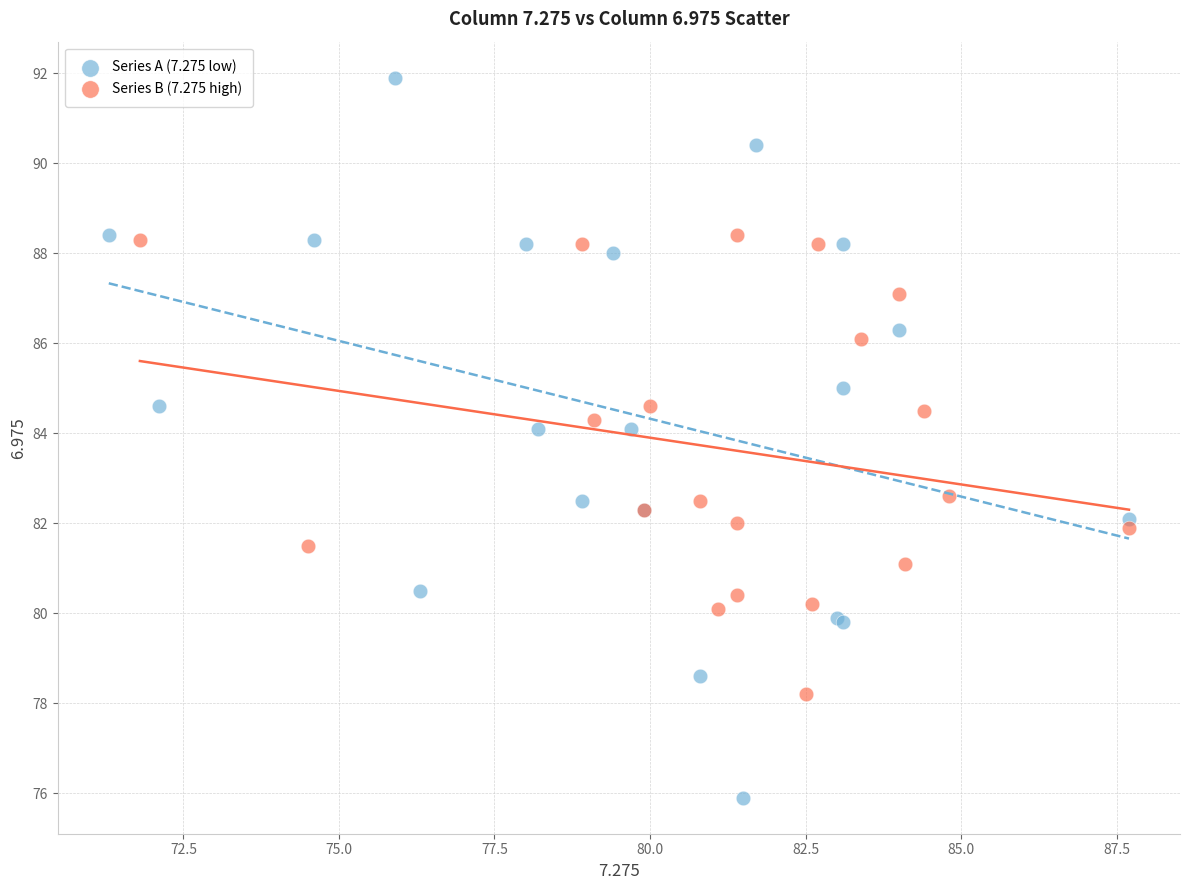

Which series has the largest Y range (max minus min)?

Series A (7.275 low)